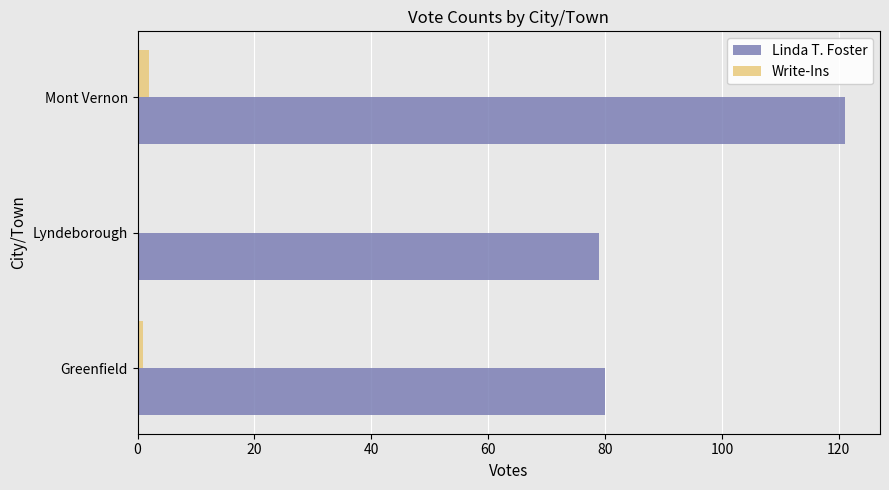

Which series has the largest total across all categories?

Linda T. Foster